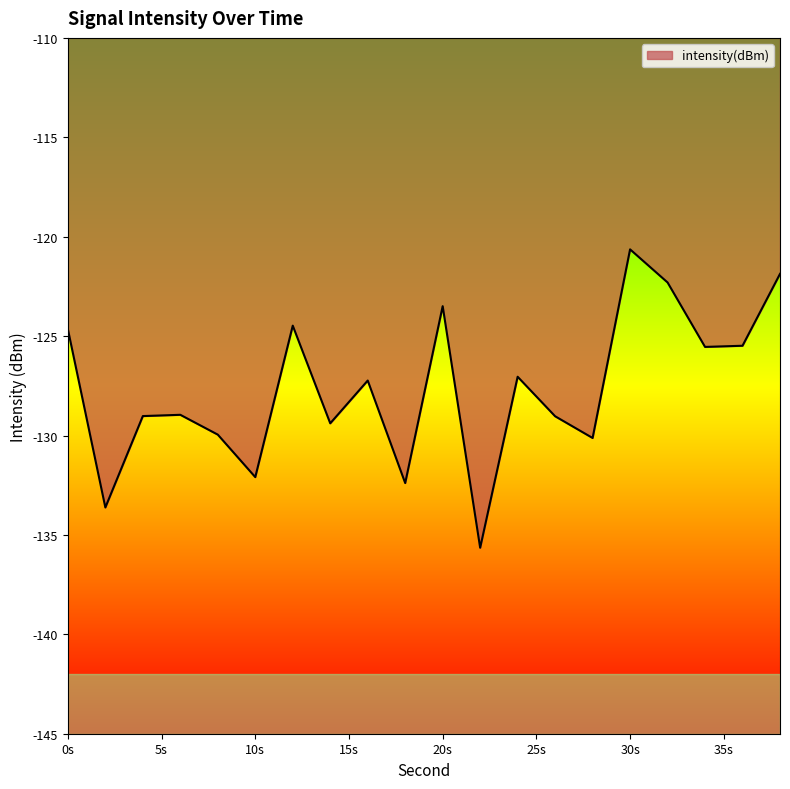

What is the average value?

-127.6